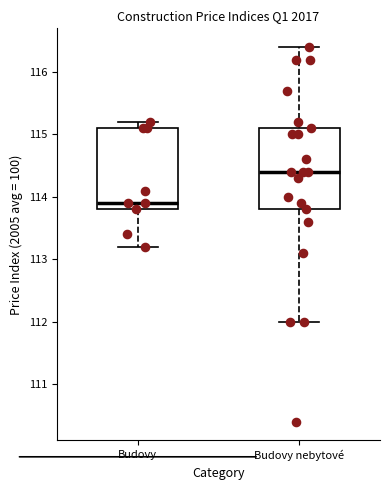

Reading left to right, transcribe this box plot: for each box, give where its median line is, the range the box spans, and where its two whiskers end, as read against the y-axis. The values are not printed on the chart, so give them approximately, as read against the axis.

Budovy: median 113.9, box 113.8 to 115.1, whiskers 113.2 to 115.2
Budovy nebytové: median 114.4, box 113.8 to 115.1, whiskers 112.0 to 116.4